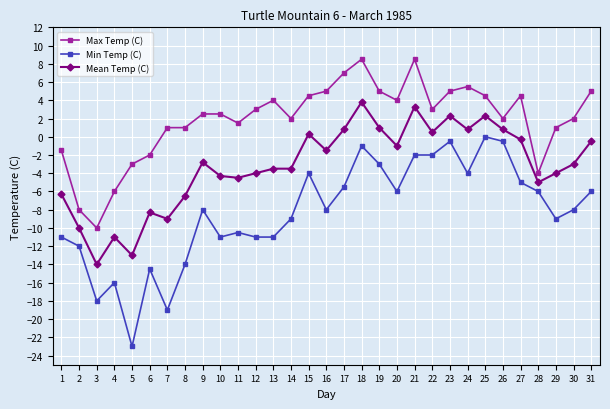

Reading left to right, transcribe all the data shown in this chart.

Max Temp (C): -1.5	-8.0	-10.0	-6.0	-3.0	-2.0	1.0	1.0	2.5	2.5	1.5	3.0	4.0	2.0	4.5	5.0	7.0	8.5	5.0	4.0	8.5	3.0	5.0	5.5	4.5	2.0	4.5	-4.0	1.0	2.0	5.0
Min Temp (C): -11.0	-12.0	-18.0	-16.0	-23.0	-14.5	-19.0	-14.0	-8.0	-11.0	-10.5	-11.0	-11.0	-9.0	-4.0	-8.0	-5.5	-1.0	-3.0	-6.0	-2.0	-2.0	-0.5	-4.0	0.0	-0.5	-5.0	-6.0	-9.0	-8.0	-6.0
Mean Temp (C): -6.3	-10.0	-14.0	-11.0	-13.0	-8.3	-9.0	-6.5	-2.8	-4.3	-4.5	-4.0	-3.5	-3.5	0.3	-1.5	0.8	3.8	1.0	-1.0	3.3	0.5	2.3	0.8	2.3	0.8	-0.3	-5.0	-4.0	-3.0	-0.5